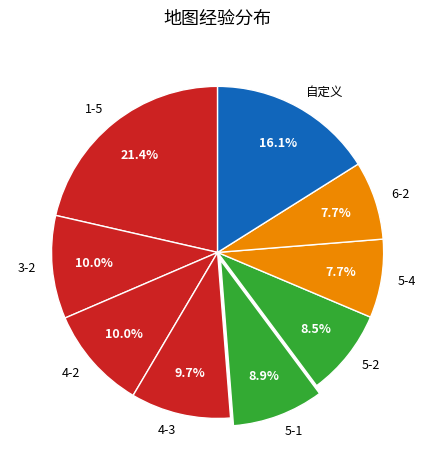

Does 5-2 represent more than half of the total?

No